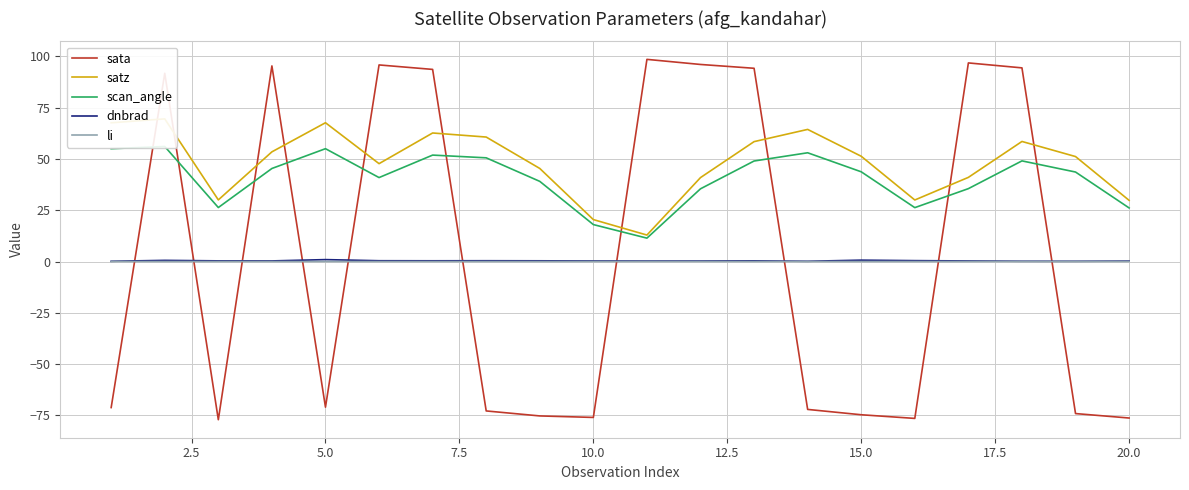

Is it true that sata equals -30.6 at 10.0?

False